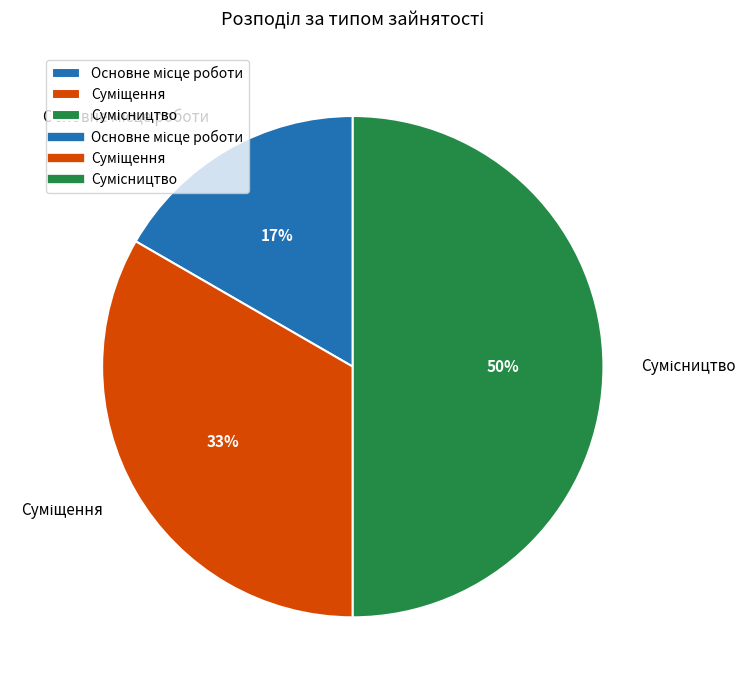

To the nearest percent, what is the average slice percentage?

33%